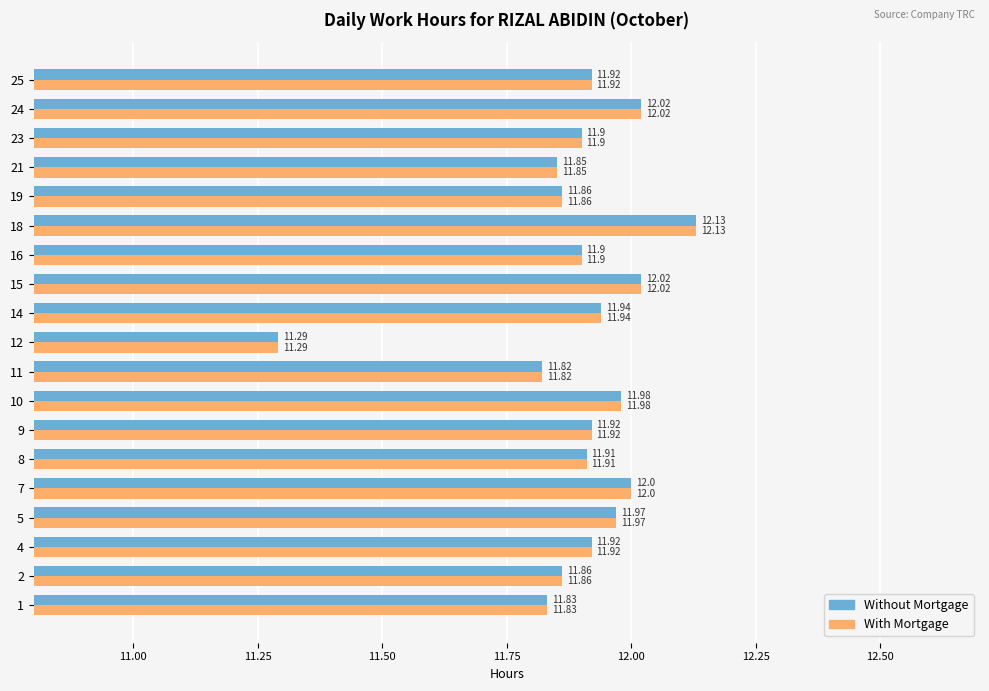

Is the value of With Mortgage at 18 greater than the value of Without Mortgage at 21?

Yes